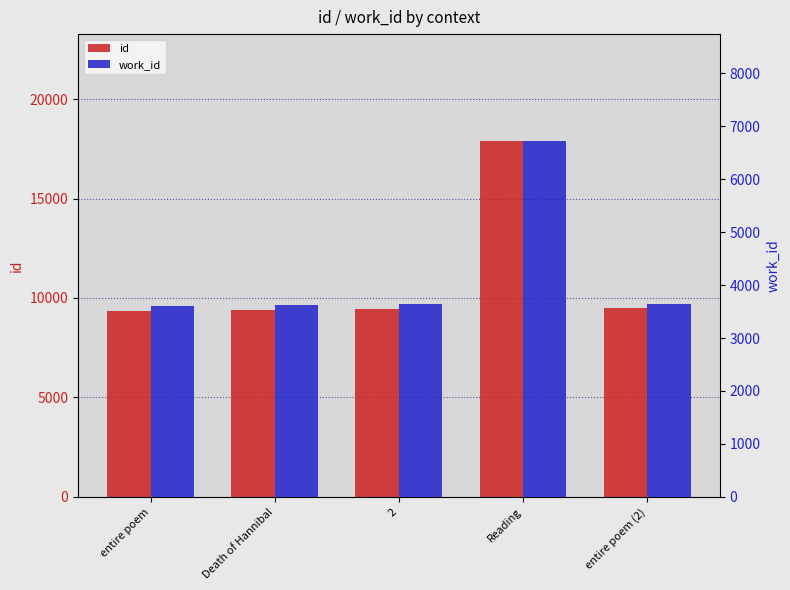

What value does the id series have at 2?

9462